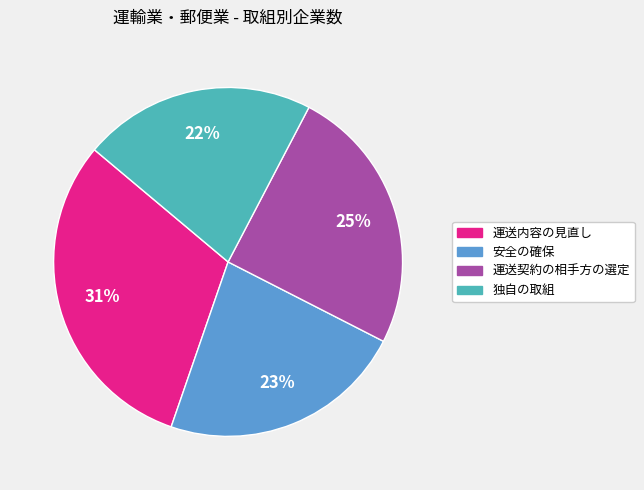

The 運送内容の見直し slice represents 31% of the pie. True or false?

True